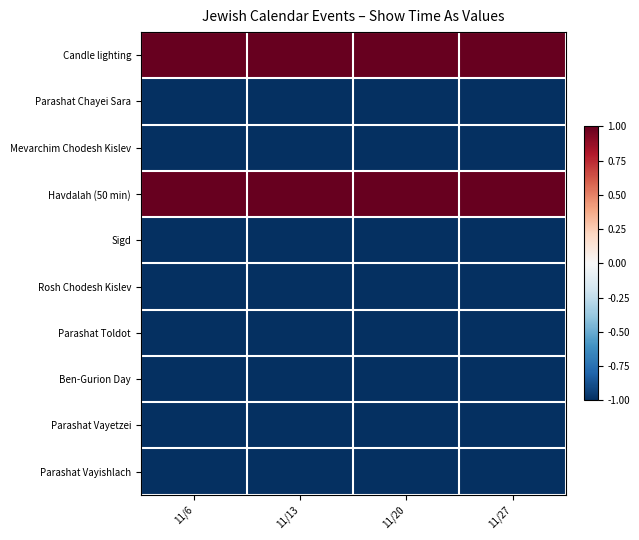

How many data points does each series have?

4